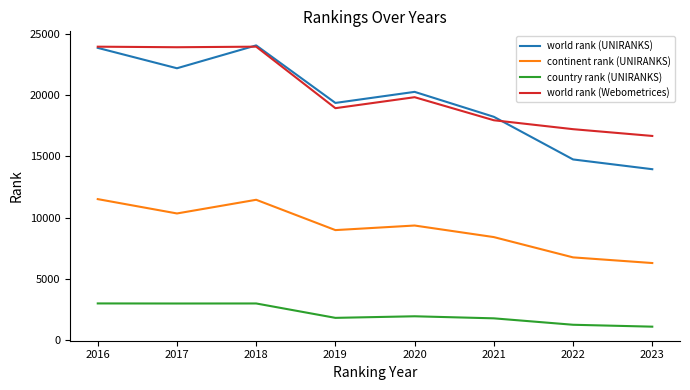

What is the difference between the continent rank (UNIRANKS) values at 2016 and 2018?

54